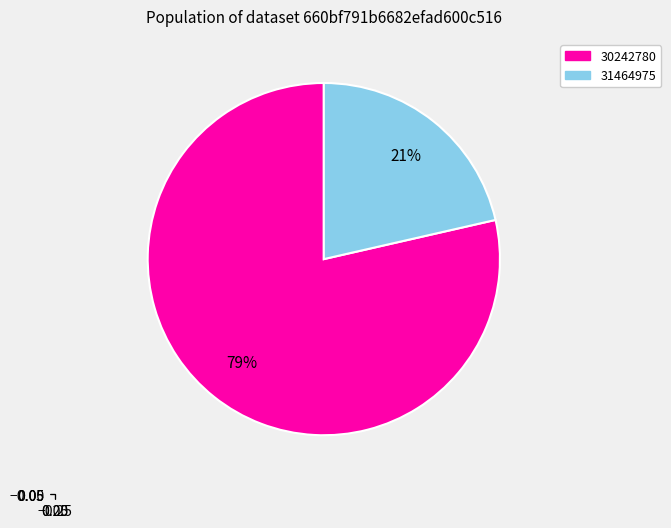

Rank the categories by value from lowest to highest.

31464975, 30242780